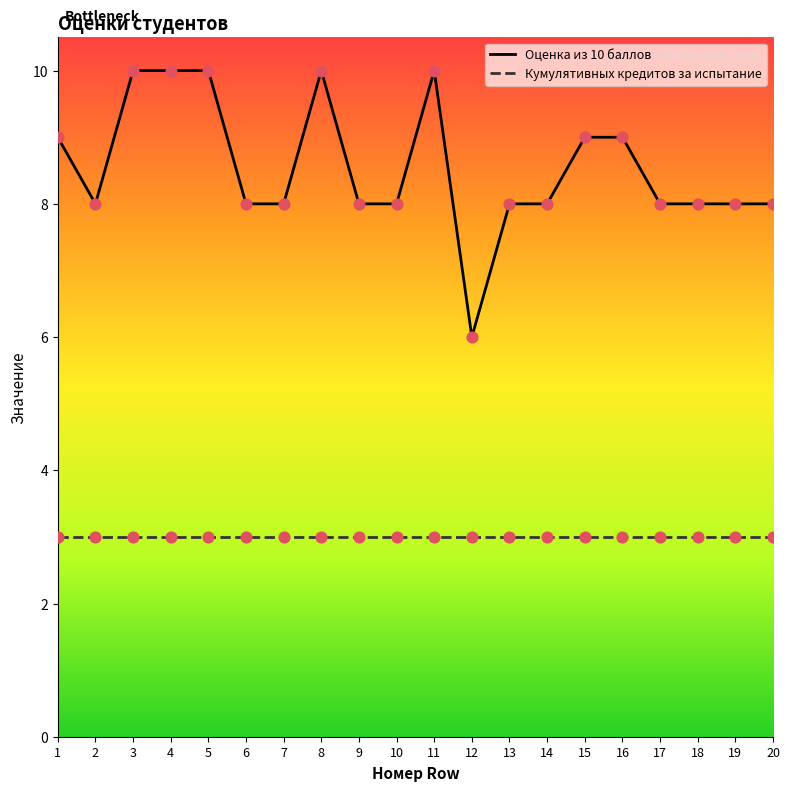

Is the value of Оценка из 10 баллов at 3 greater than the value of Кумулятивных кредитов за испытание at 20?

Yes